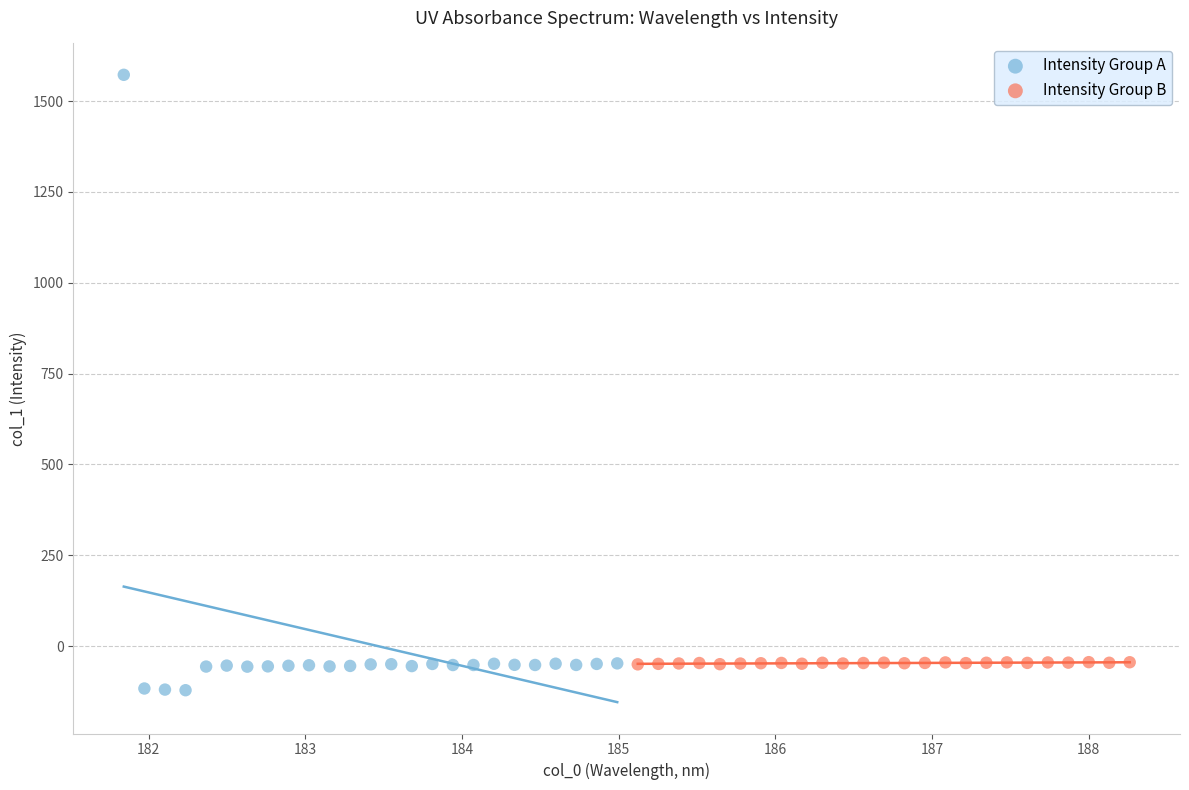

Which series has the largest Y range (max minus min)?

Intensity Group A